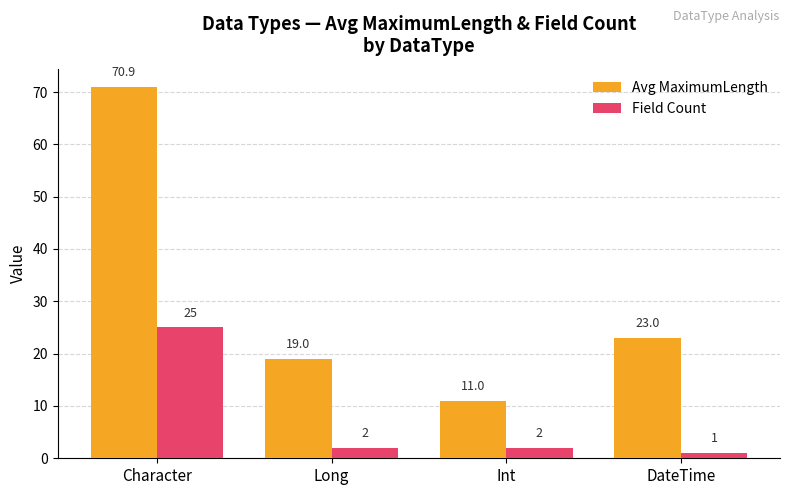

Which series has the largest range (max minus min)?

Avg MaximumLength